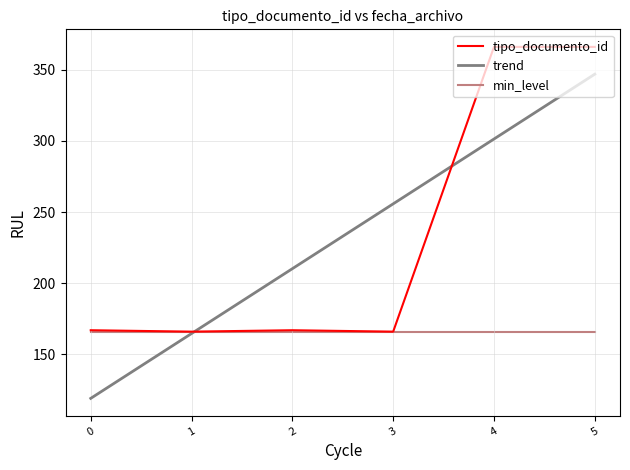

At which category is the sum across all series the highest?

5